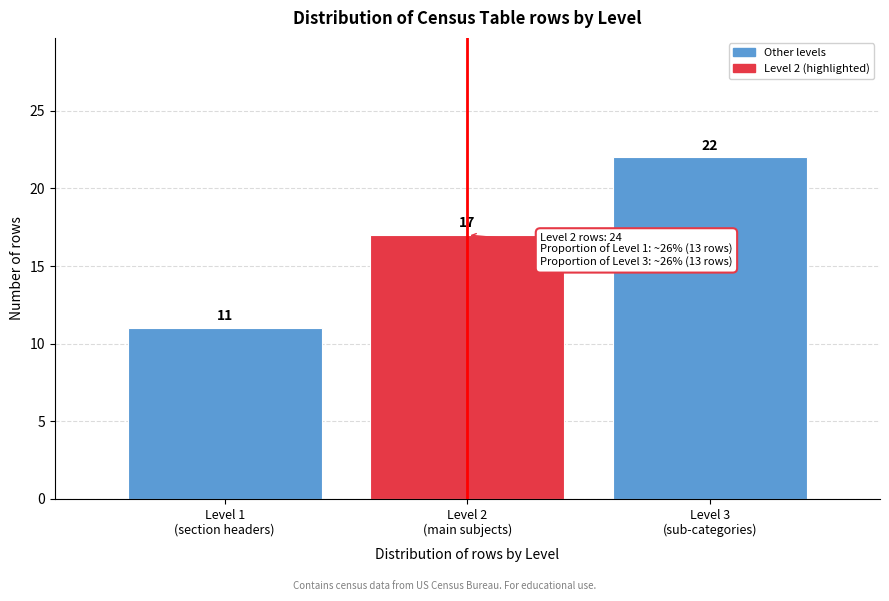

Reading right to left, extract all data points from this chart.

22	17	11